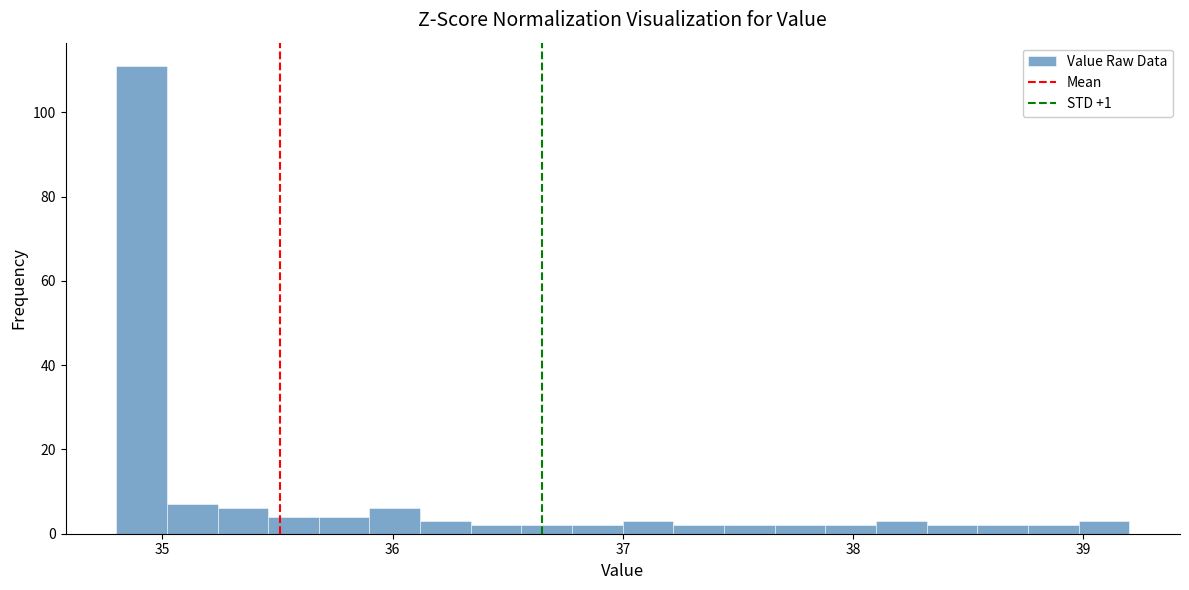

Read against the x-axis, roughly where is the centre of the tallest bar?

34.9